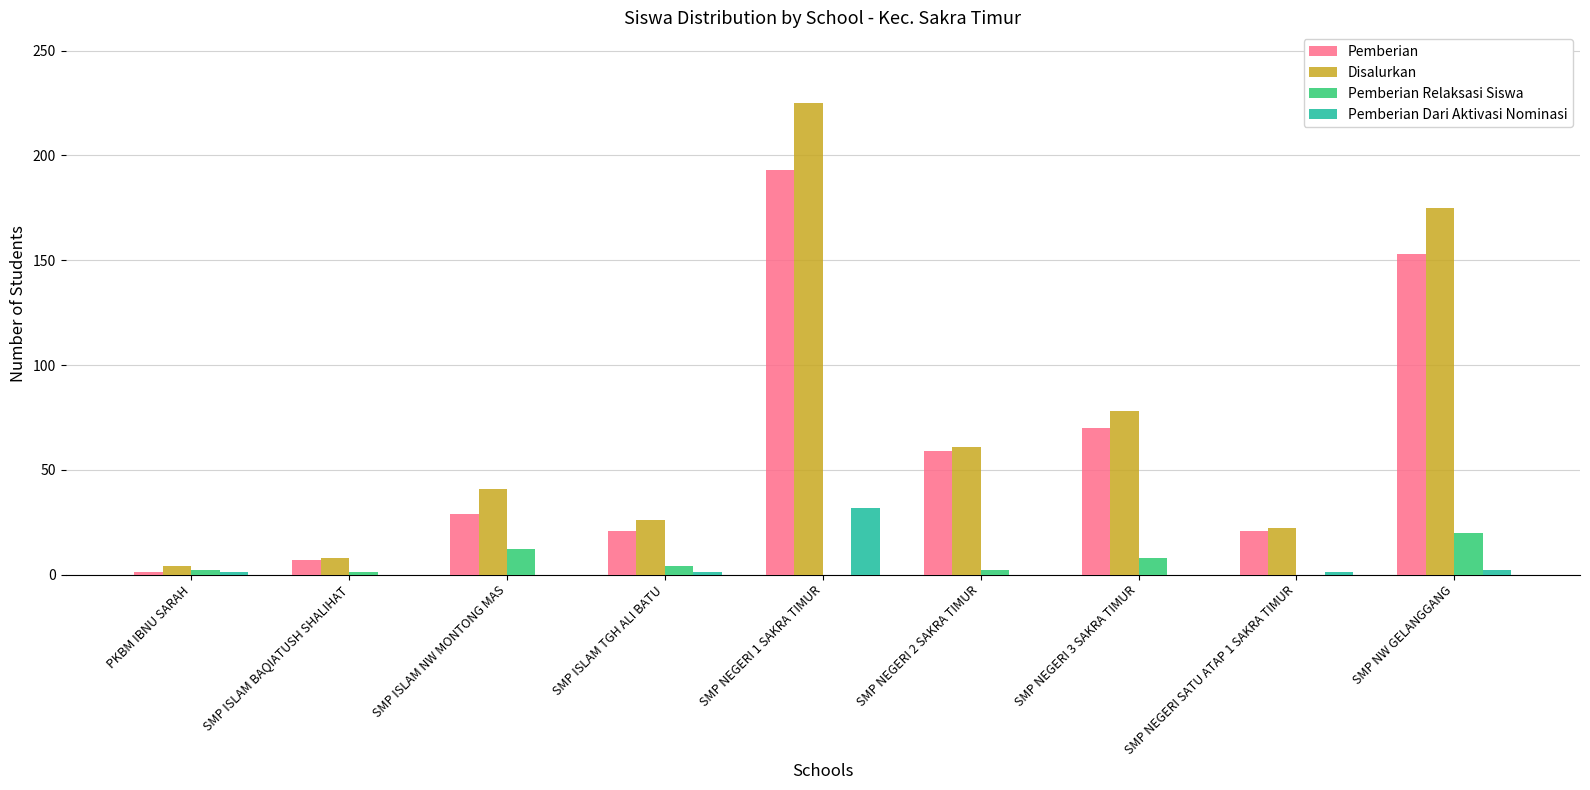

Between SMP NEGERI 1 SAKRA TIMUR and SMP NEGERI 2 SAKRA TIMUR, which series saw the biggest shift?

Disalurkan